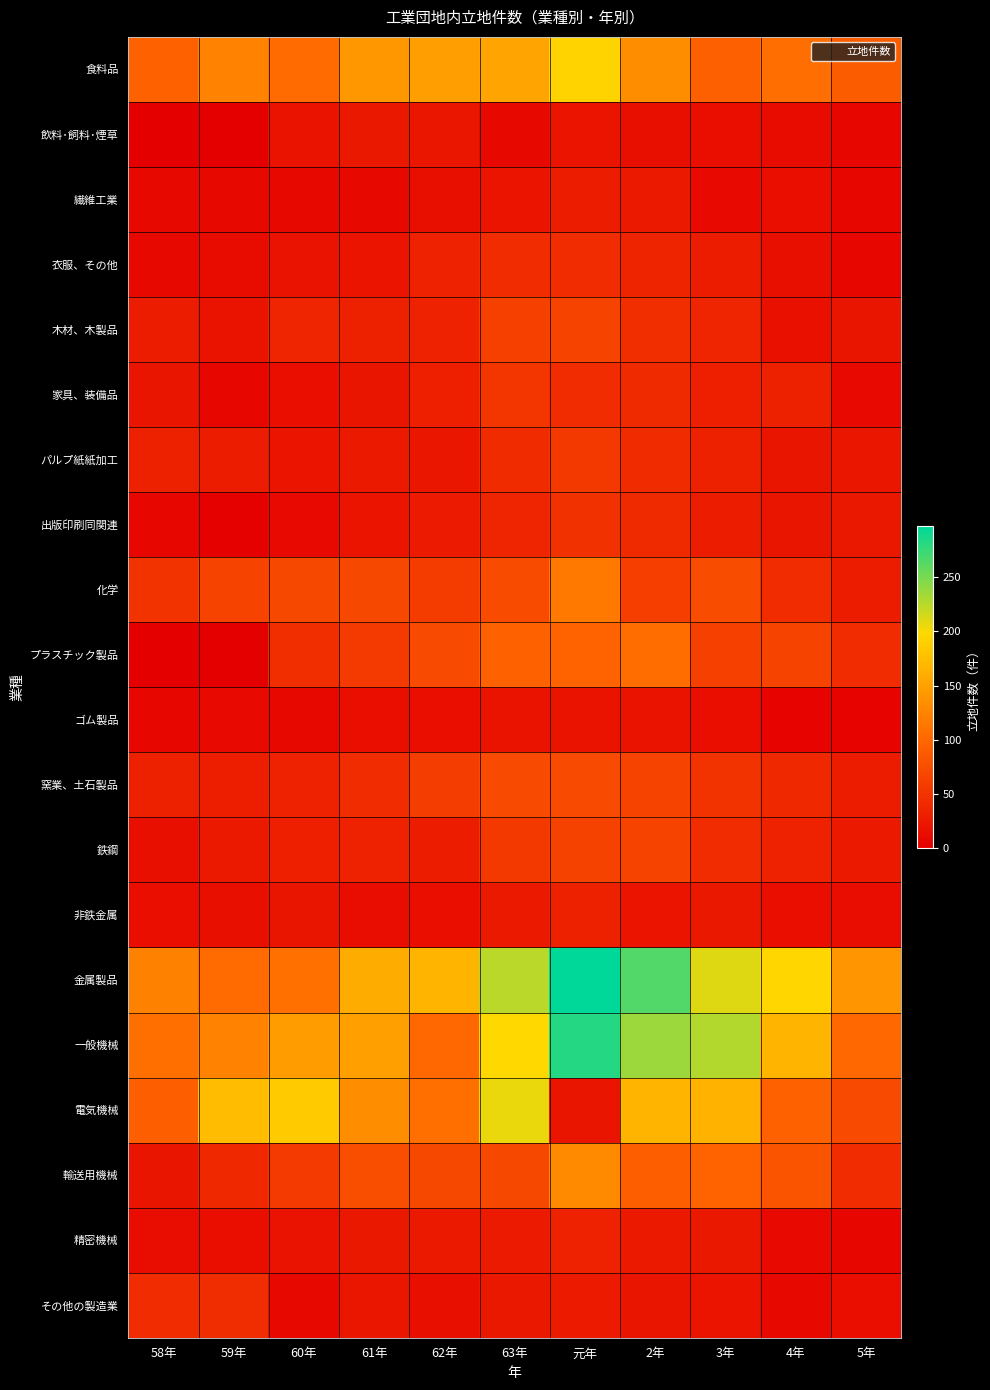

Which label corresponds to the smallest value in the chart?

58年